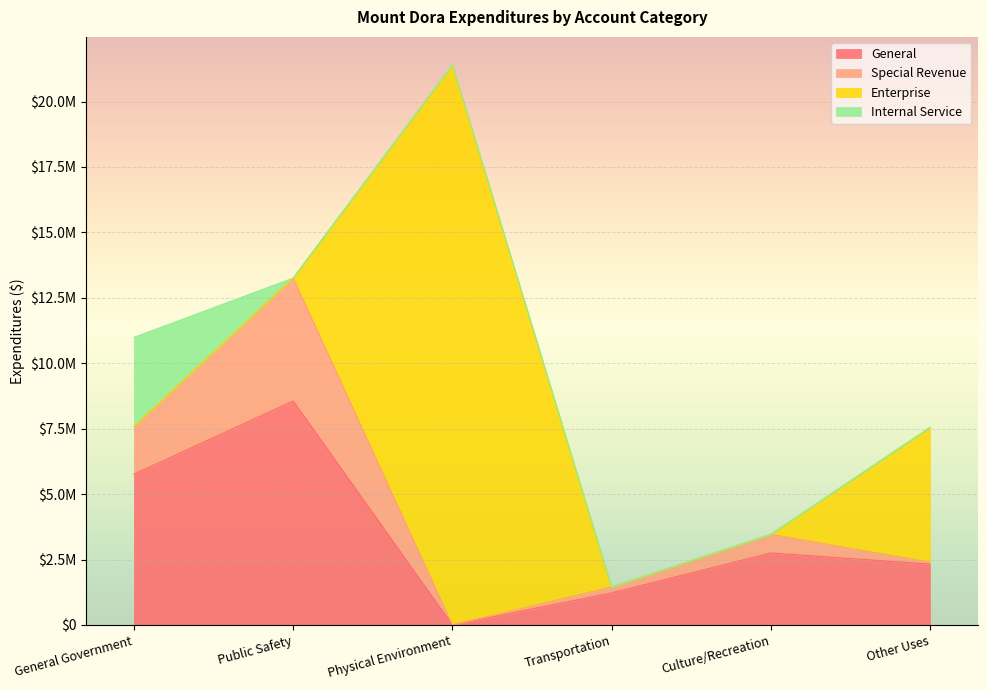

At which label does Internal Service reach its peak?

General Government